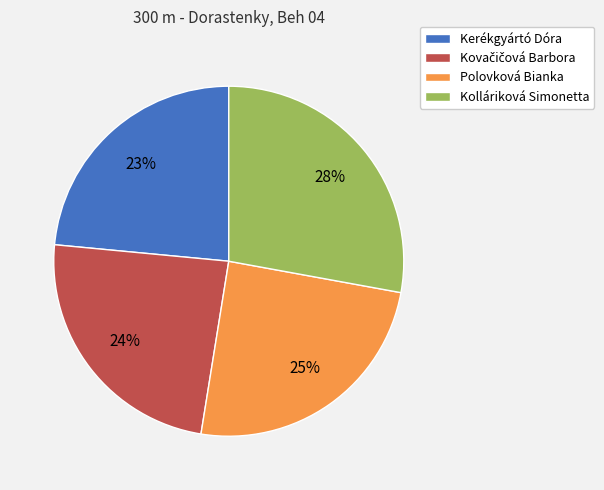

The Kolláriková Simonetta slice represents 35% of the pie. True or false?

False